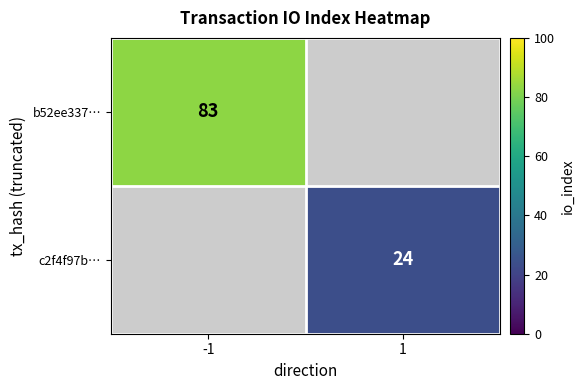

How many series are shown in this chart?

2